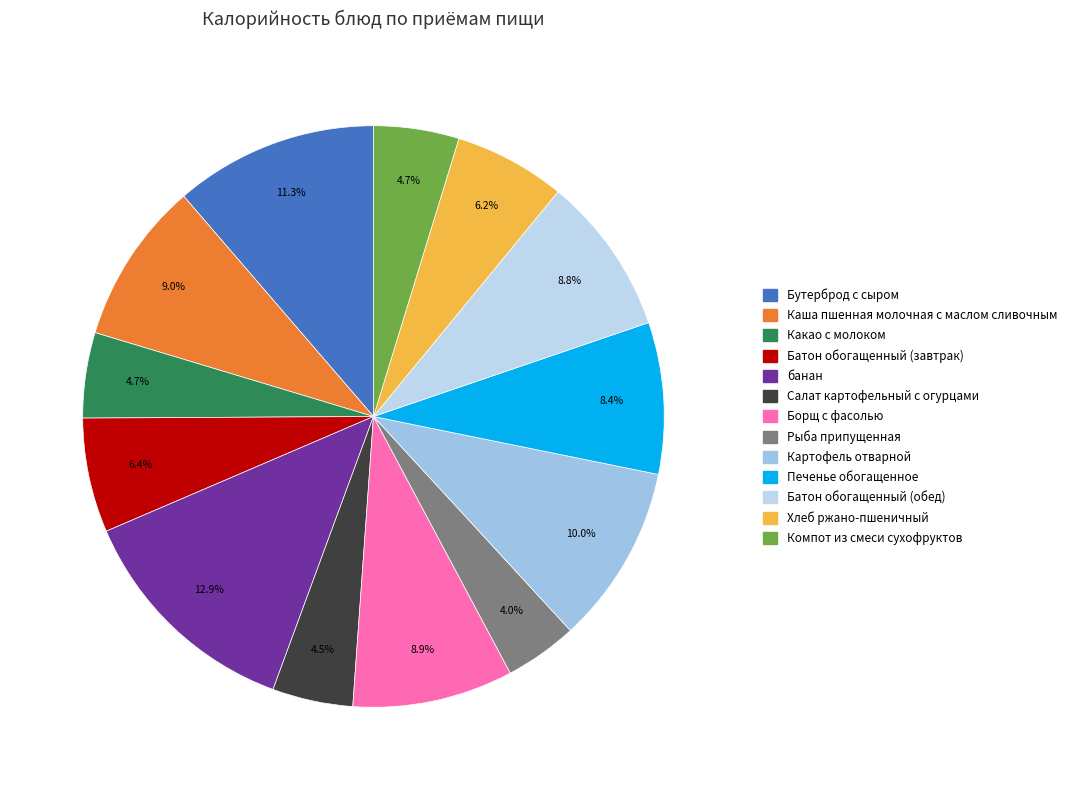

Is there a majority slice in this chart?

No